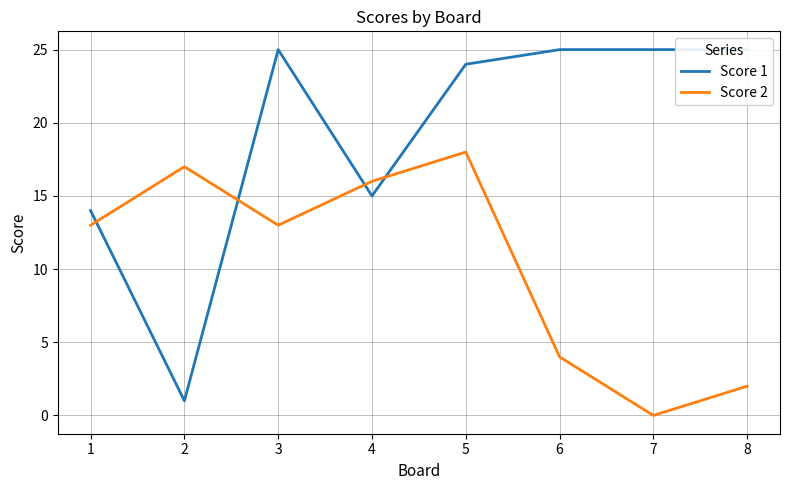

Where does the Score 2 series first go above 13?

2